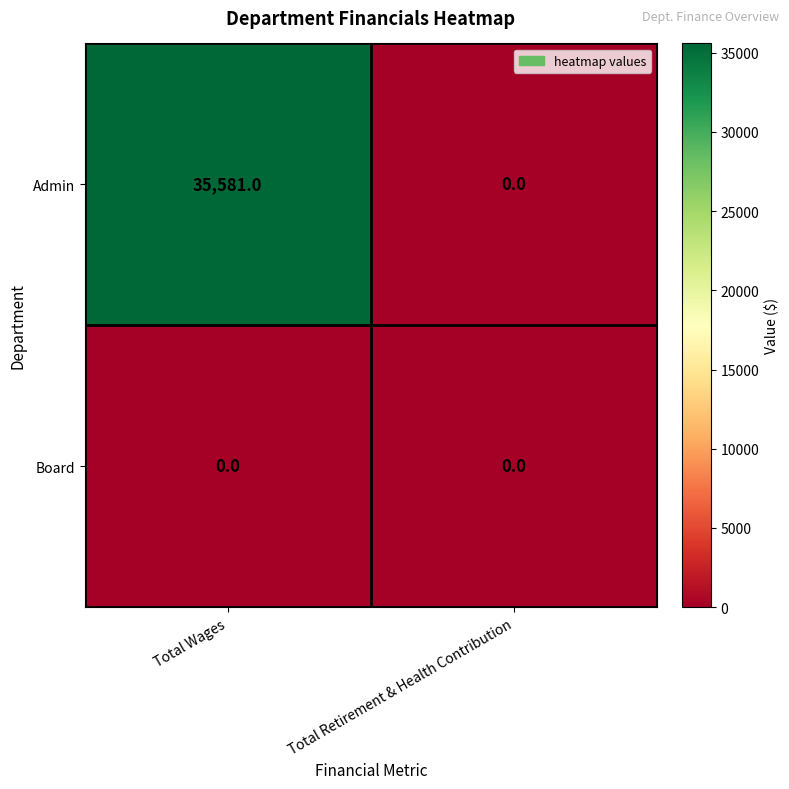

Which series has the largest total across all categories?

Admin